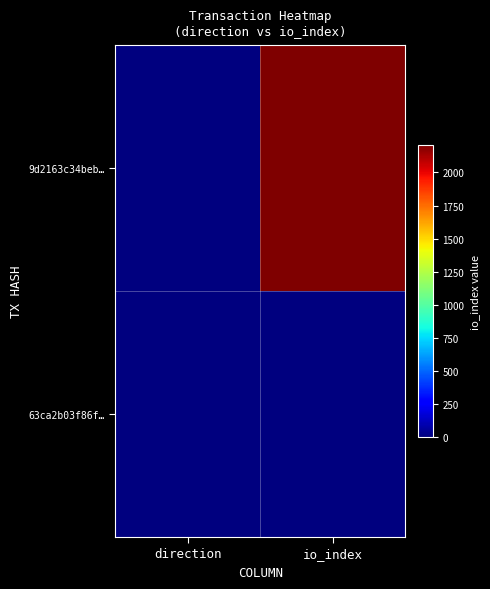

What is the difference between the highest and lowest values at io_index?

2201